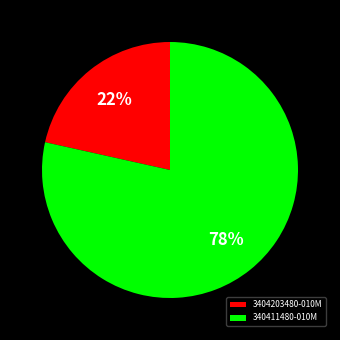

To the nearest percent, what is the combined percentage of 340411480-010M and 3404203480-010M?

100%